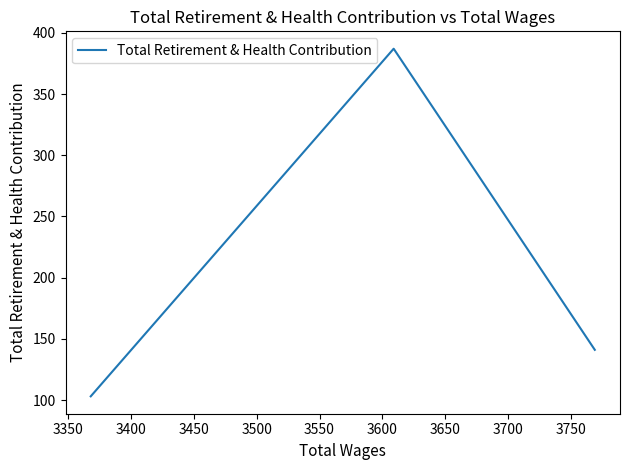

What is the smallest value displayed?

103